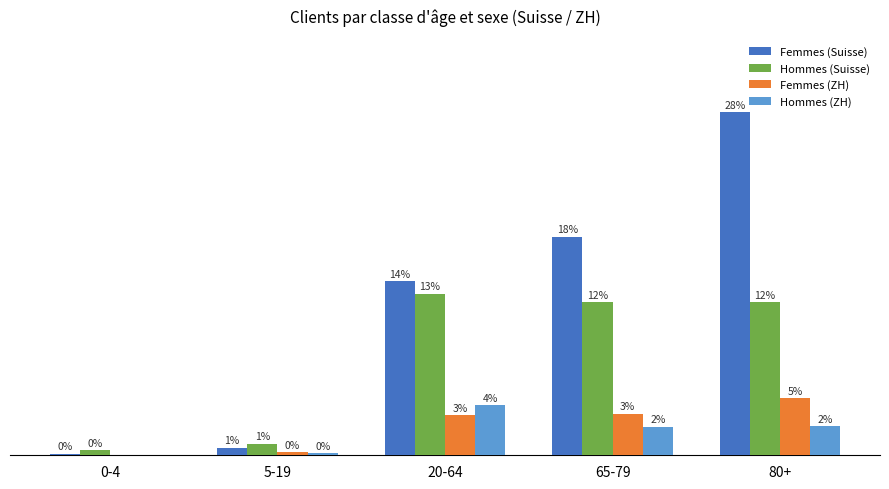

At which category is the sum across all series the highest?

80+